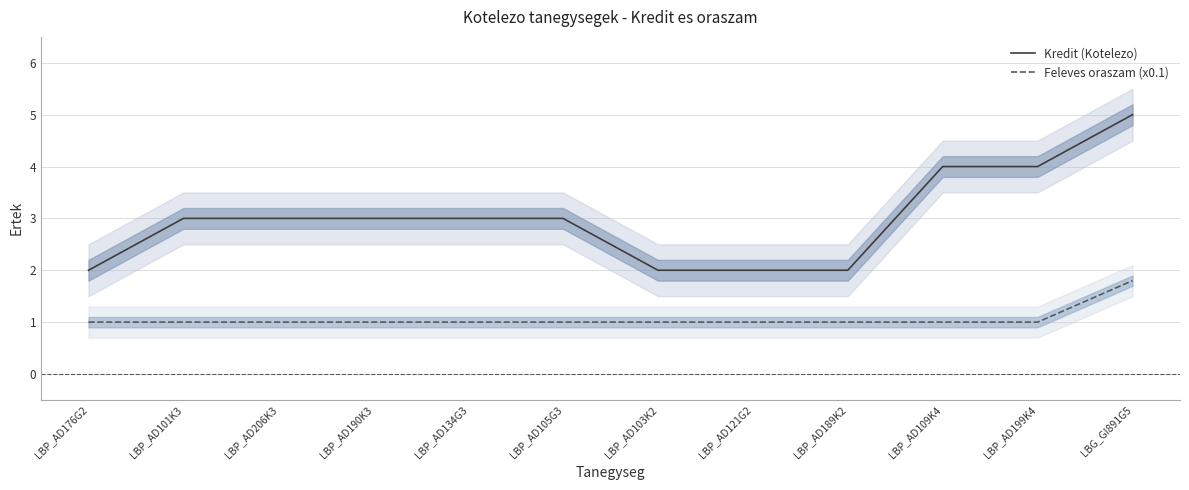

True or false: Feleves oraszam (x0.1) has a value of 1.0 at LBP_AD134G3.

True